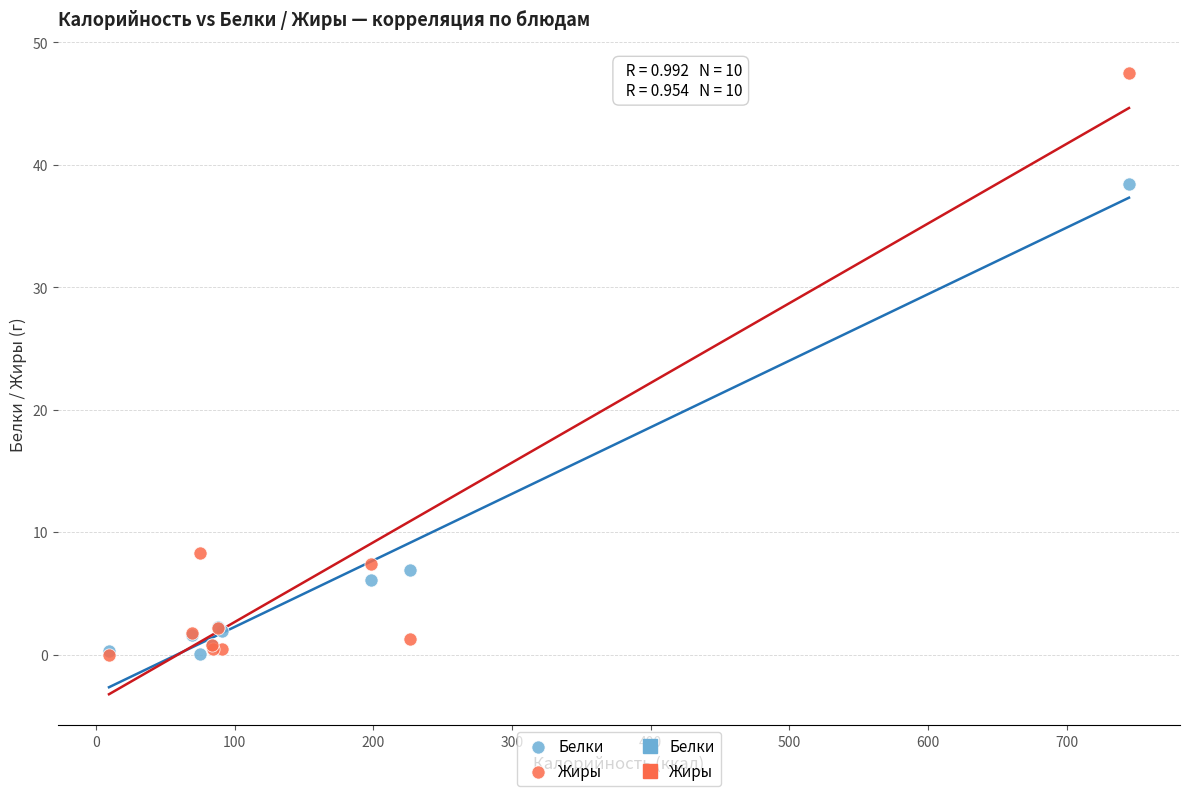

In the Жиры series, what Y value is closest to 23?

8.3